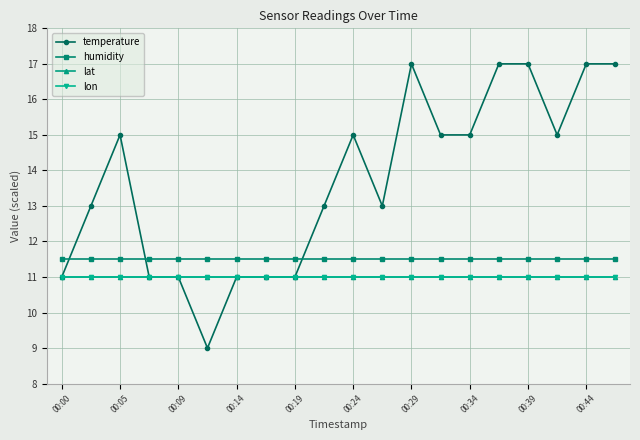

What are all the series names shown in the legend?

temperature, humidity, lat, lon